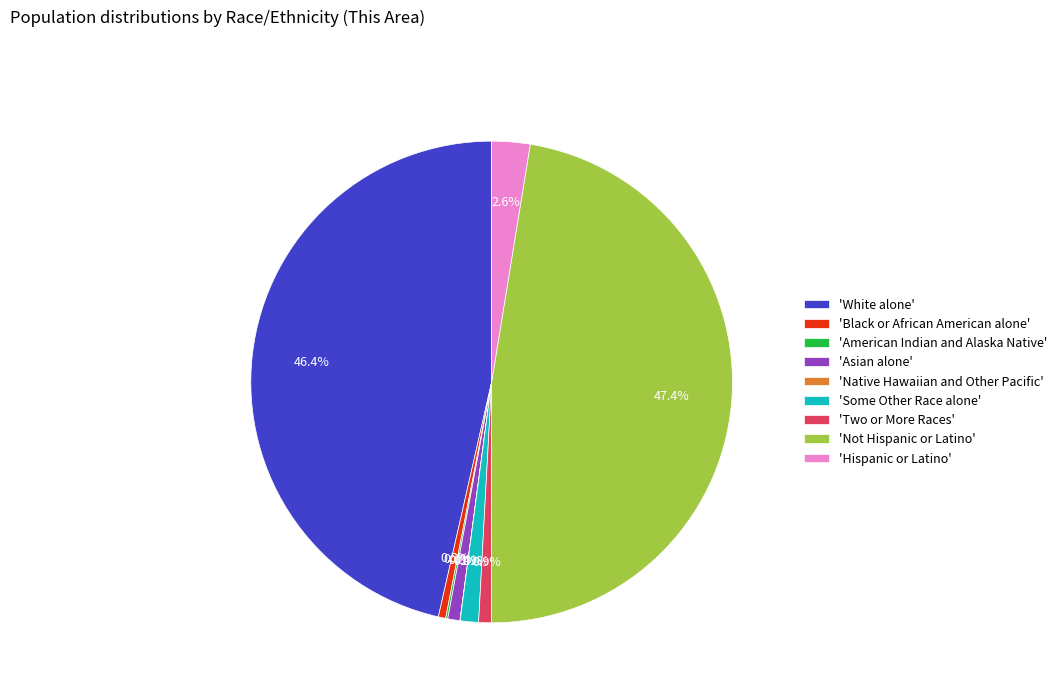

What percentage do 'Hispanic or Latino' and 'White alone' together represent?

49.0%